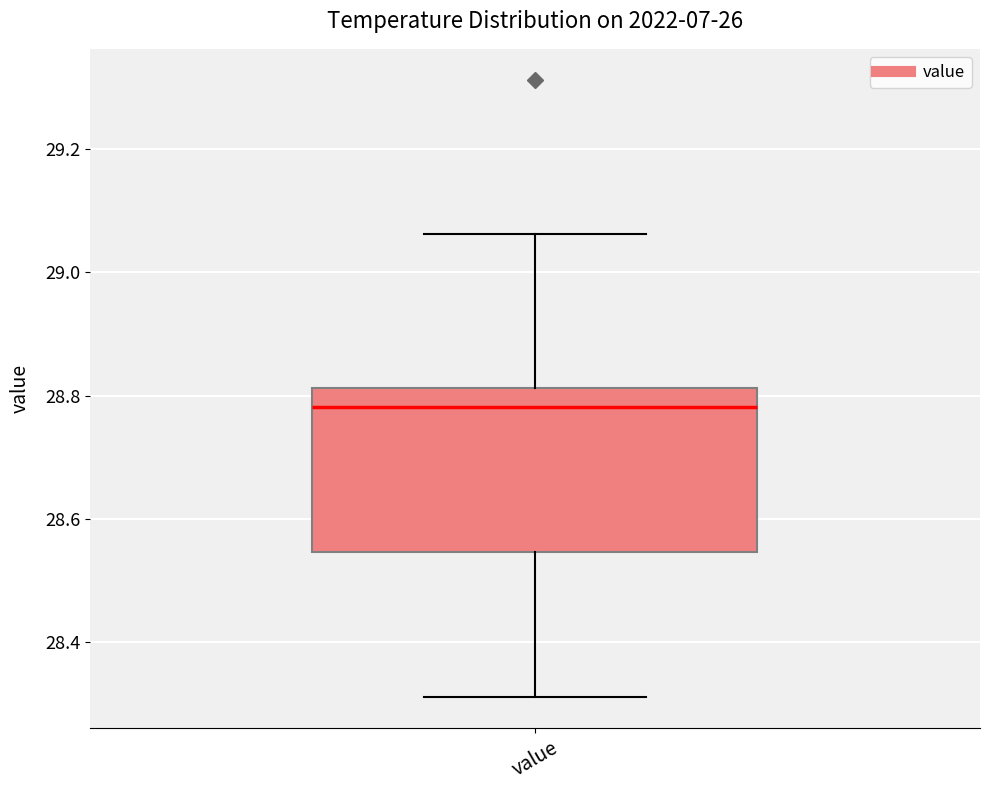

Transcribe this box plot: give where the median line is, the range the box spans, and where the two whiskers end, as read against the y-axis. The values are not printed on the chart, so give them approximately, as read against the axis.

median 28.78, box 28.54 to 28.82, whiskers 28.32 to 29.06